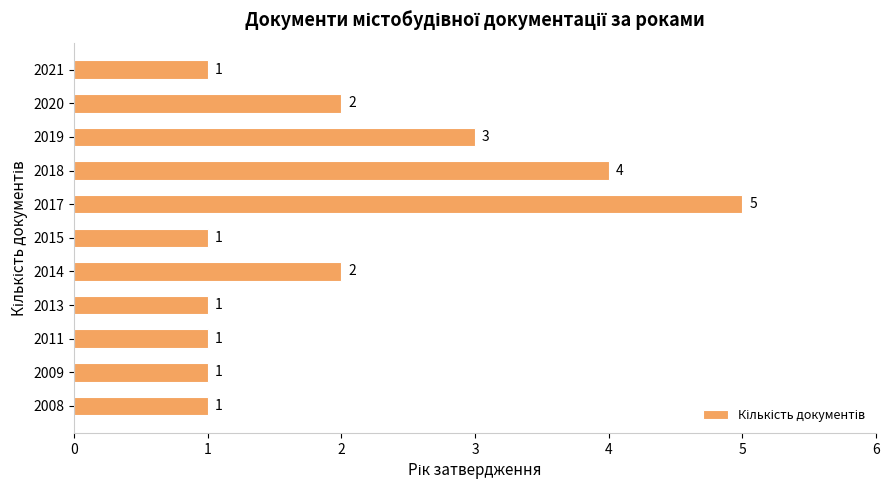

How many bars are there in total?

11